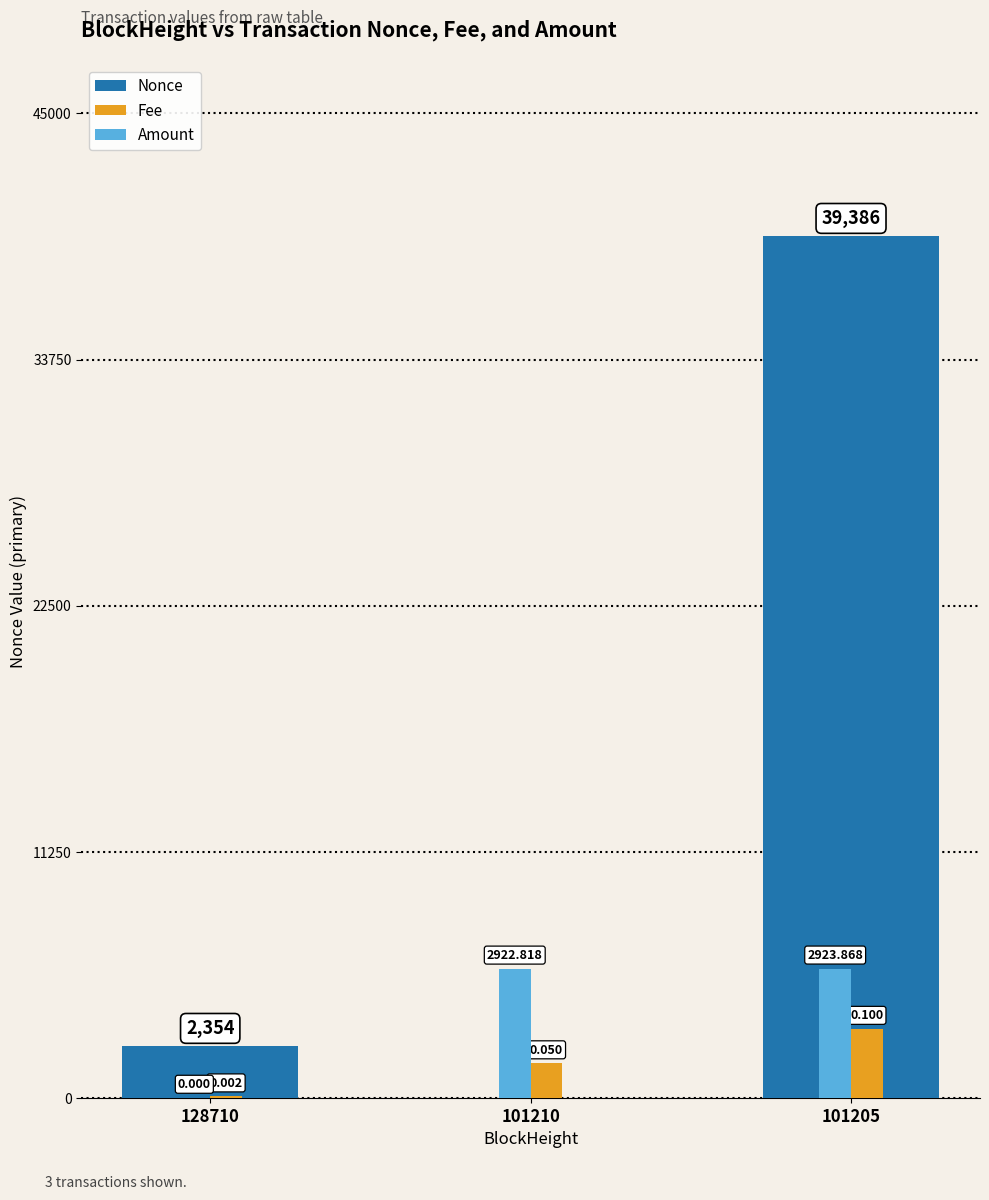

True or false: Fee has a value of 63.0 at 128710.

True